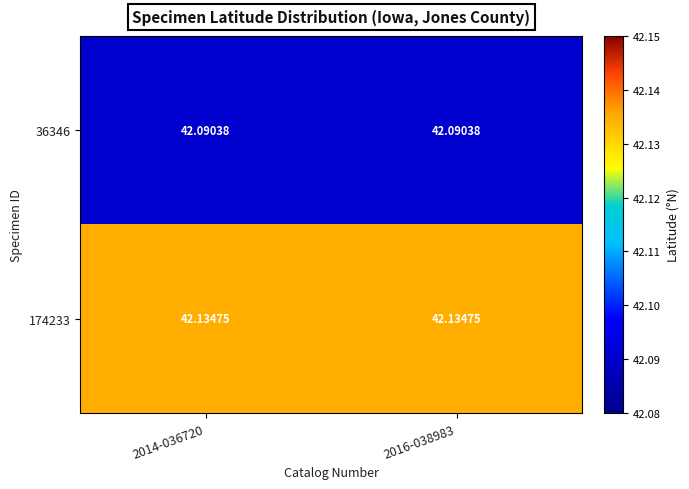

Which series has the widest spread of values?

36346